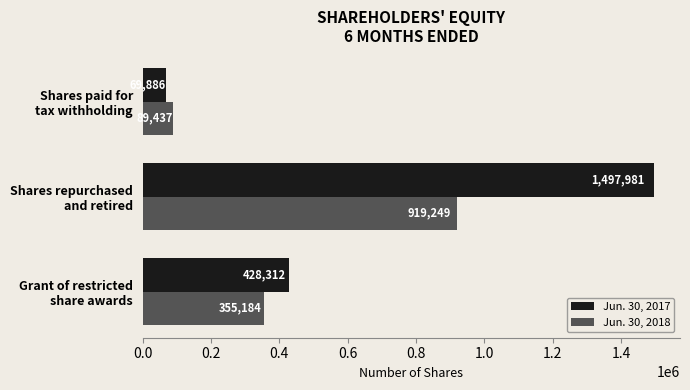

What is the sum of all Jun. 30, 2017 values?

1996179